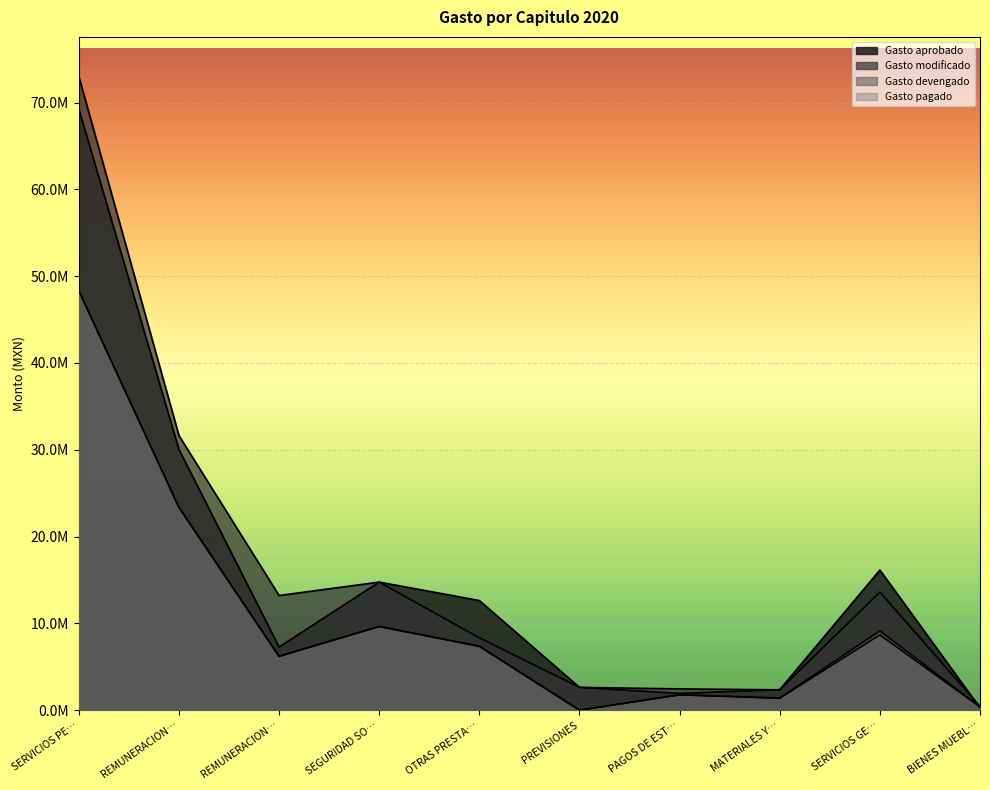

Where is the first local minimum for Gasto pagado?

REMUNERACION…